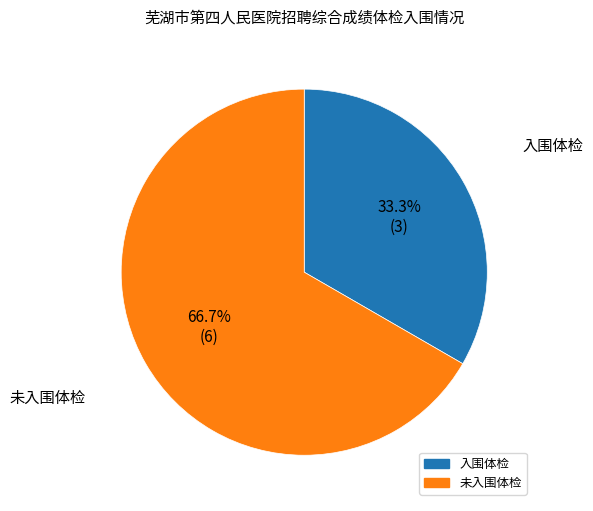

Rank the categories by value from lowest to highest.

入围体检, 未入围体检